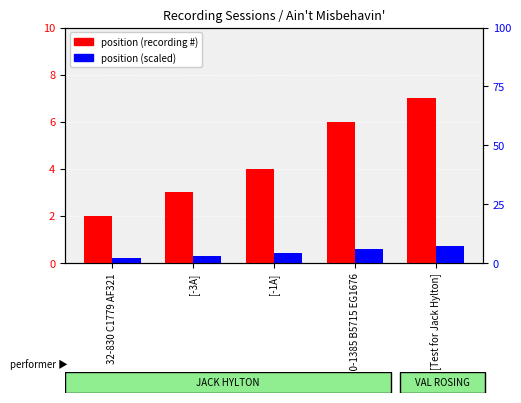

Which series has the largest total across all categories?

position (count)